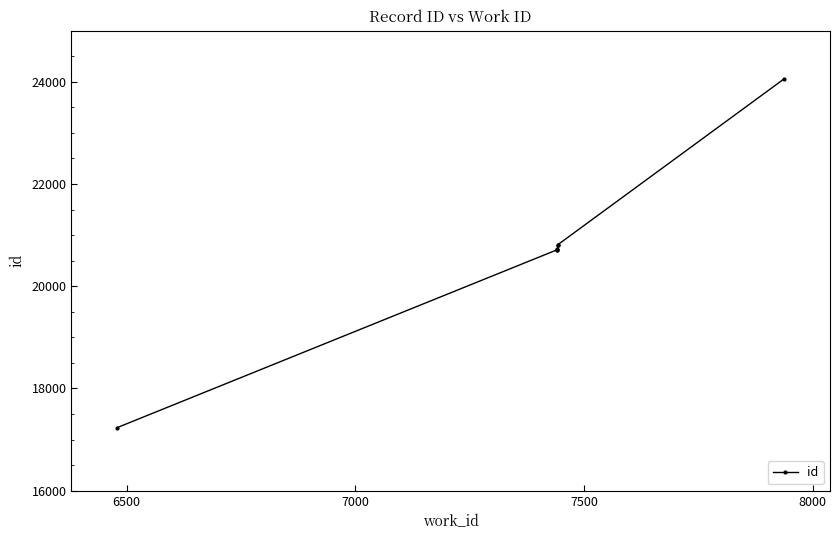

Does the chart have visible grid lines?

No